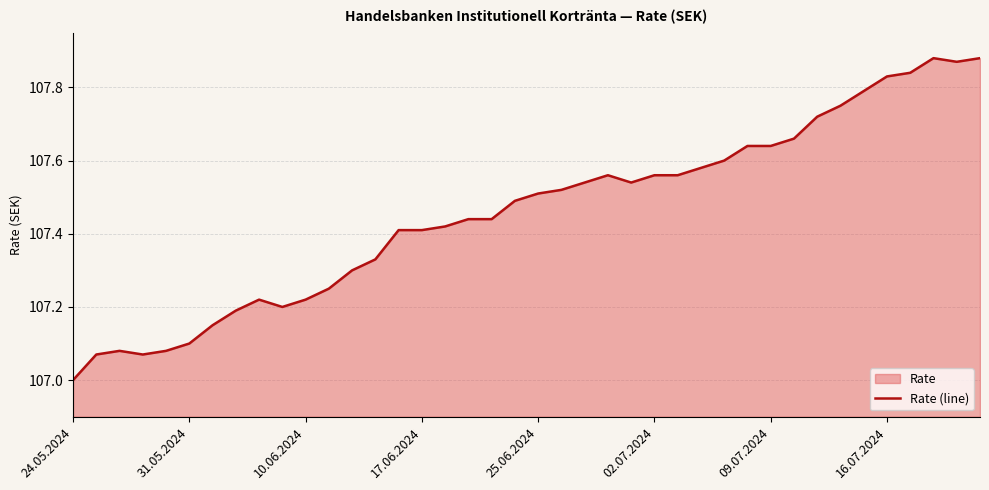

Which label corresponds to the smallest value in the chart?

24.05.2024